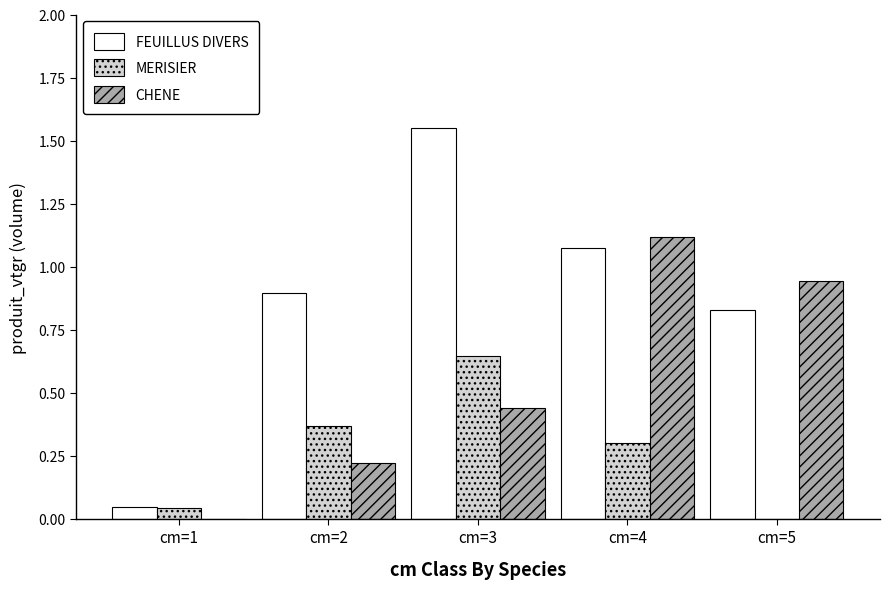

Which category has the highest value in the CHENE series?

cm=4